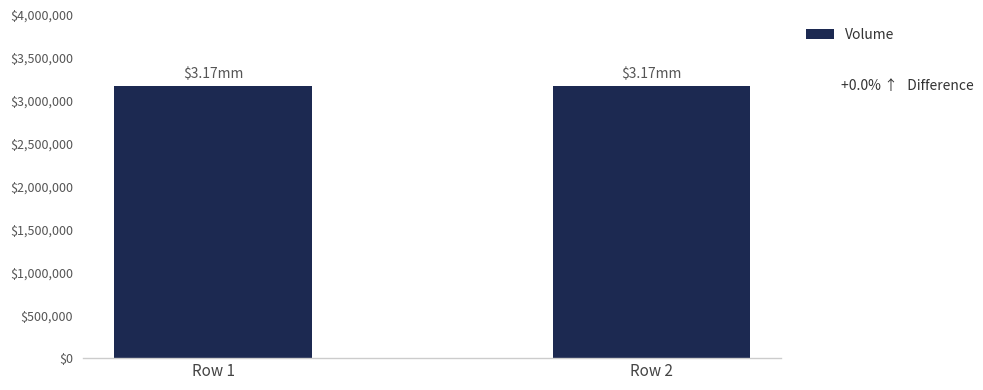

What is the sum of the values at Row 2 and Row 1?

6348153